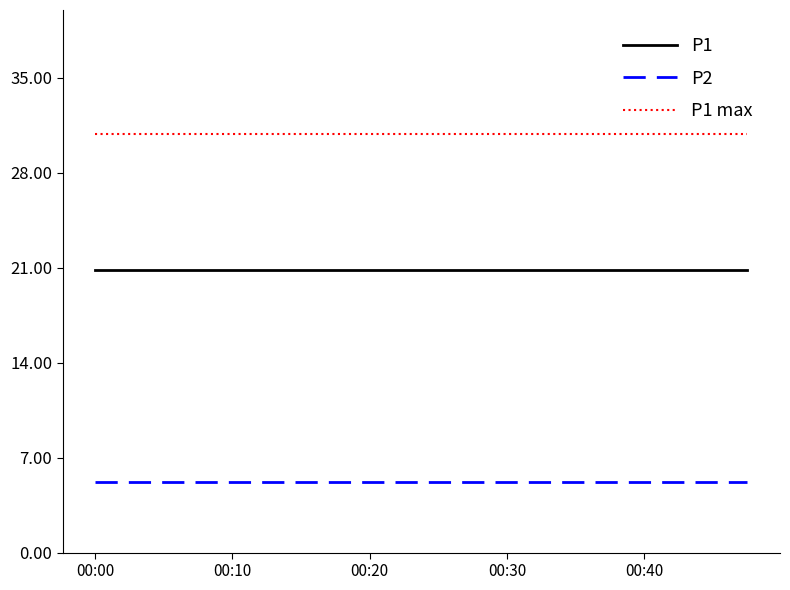

List the series in order of their overall mean, highest first.

P1 max, P1, P2